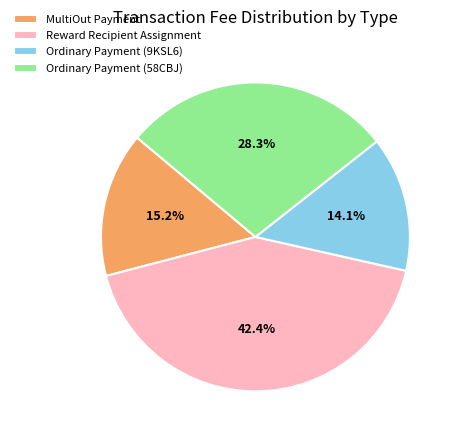

Rank the categories by value from highest to lowest.

Reward Recipient Assignment, Ordinary Payment (58CBJ), MultiOut Payment, Ordinary Payment (9KSL6)